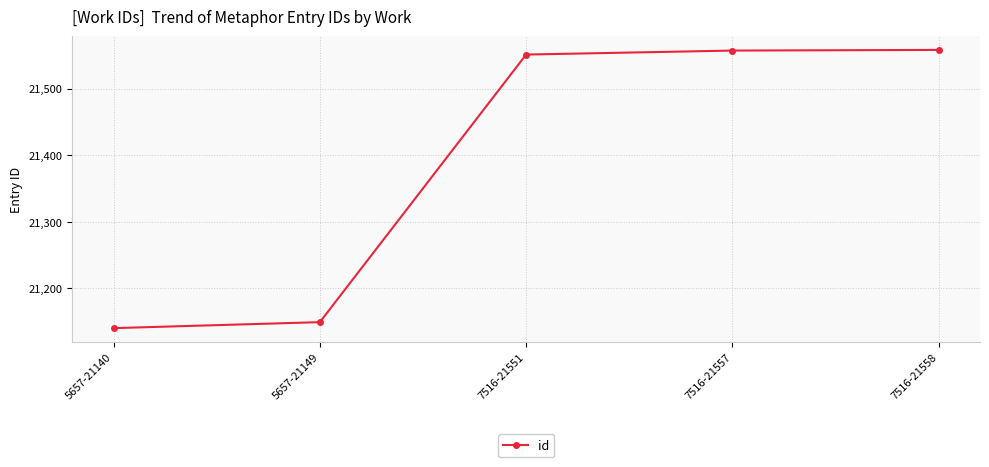

How many distinct data groups are displayed?

1